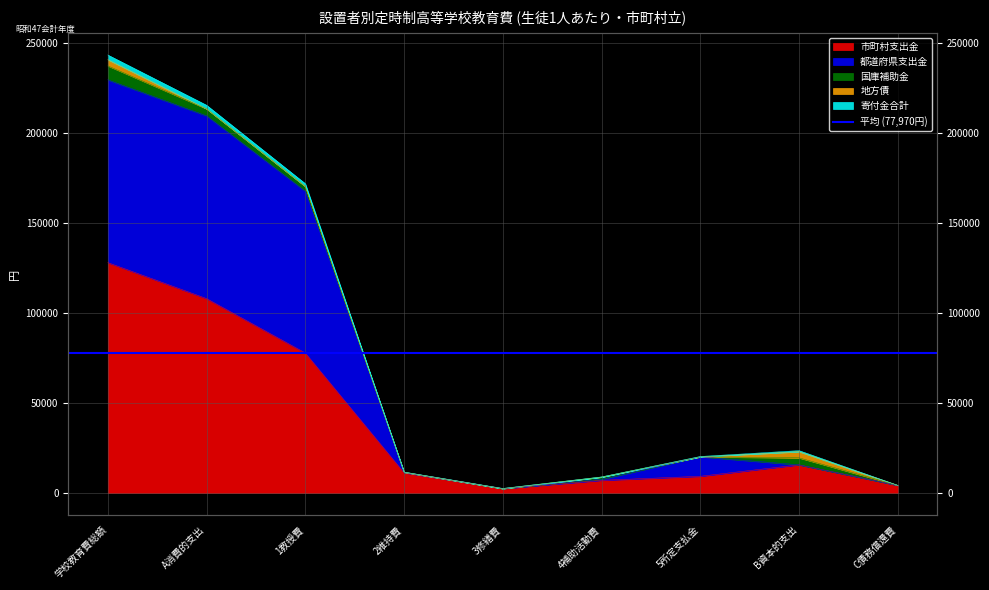

What is the spread (max minus min) of values at 4補助活動費?

1892